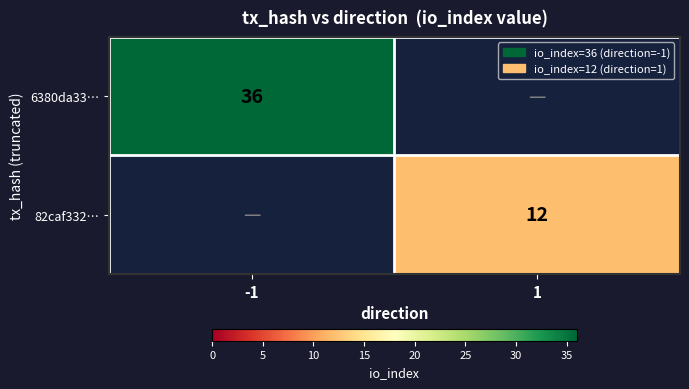

Count the number of categories in the chart.

2